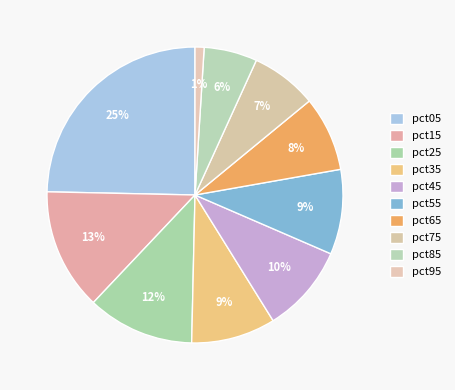

What portion of the pie excludes pct45?

90.4%